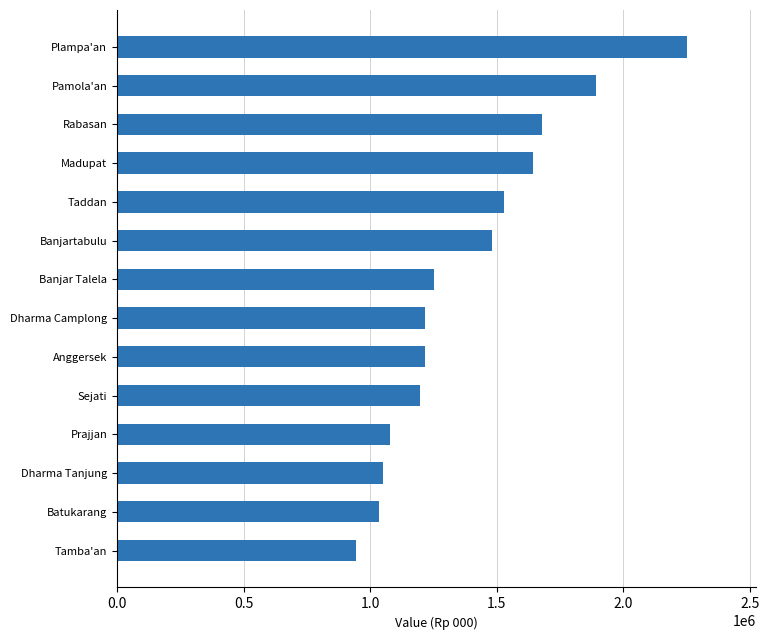

What is the sum of the values at Sejati and Banjartabulu?

2676318